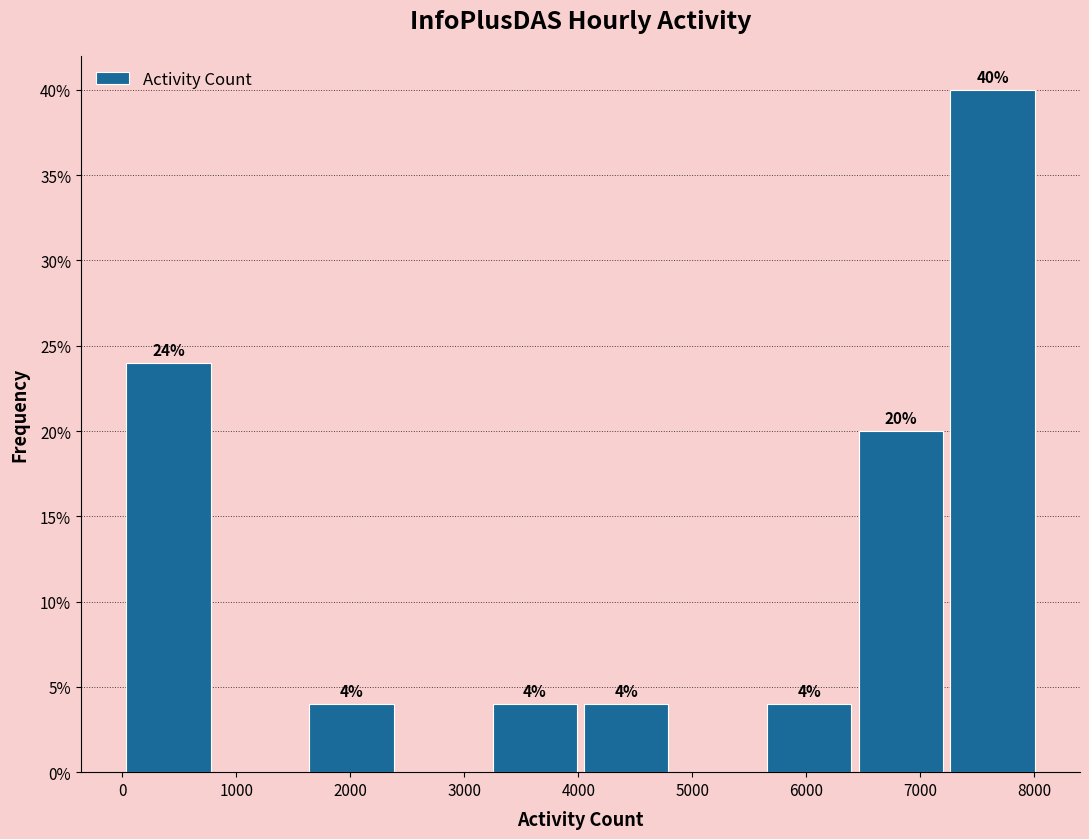

Which range on the x-axis has the tallest bar?

7200 to 8000